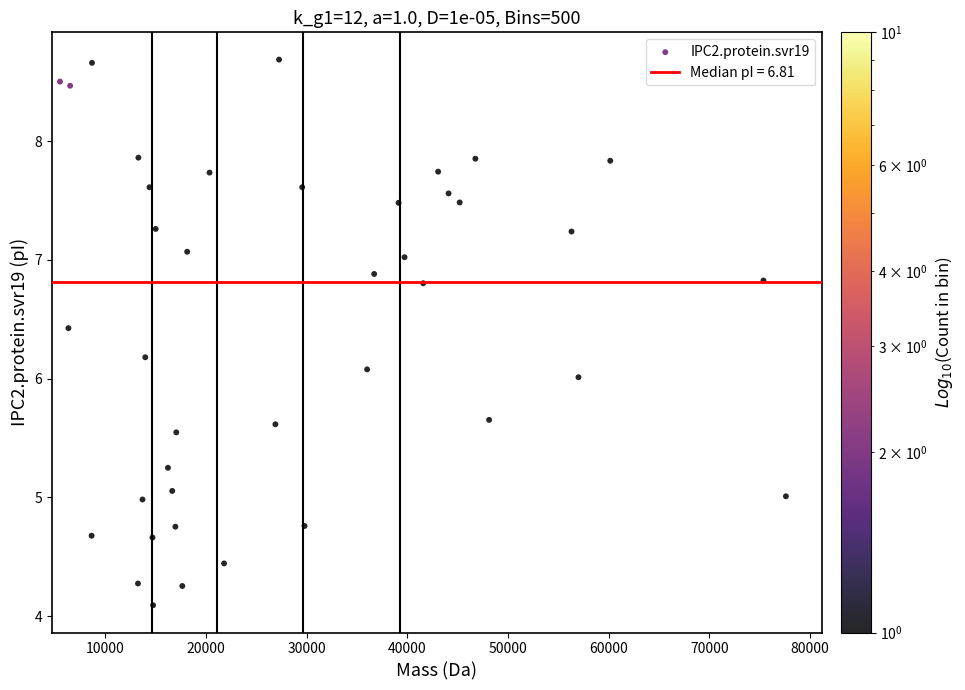

What is the range of Y values (max minus min)?

4.6